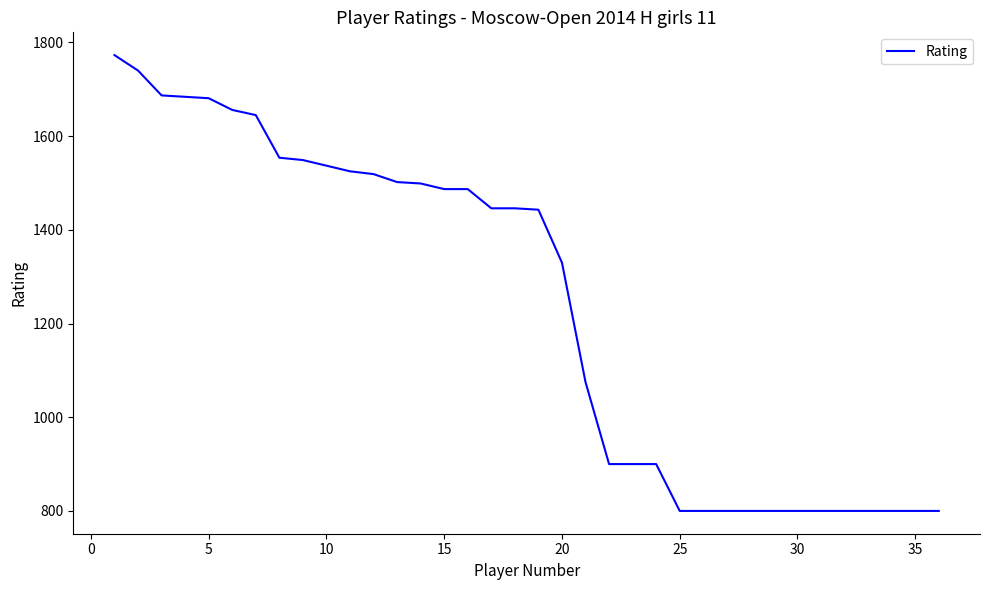

What is the greatest value displayed?

1773